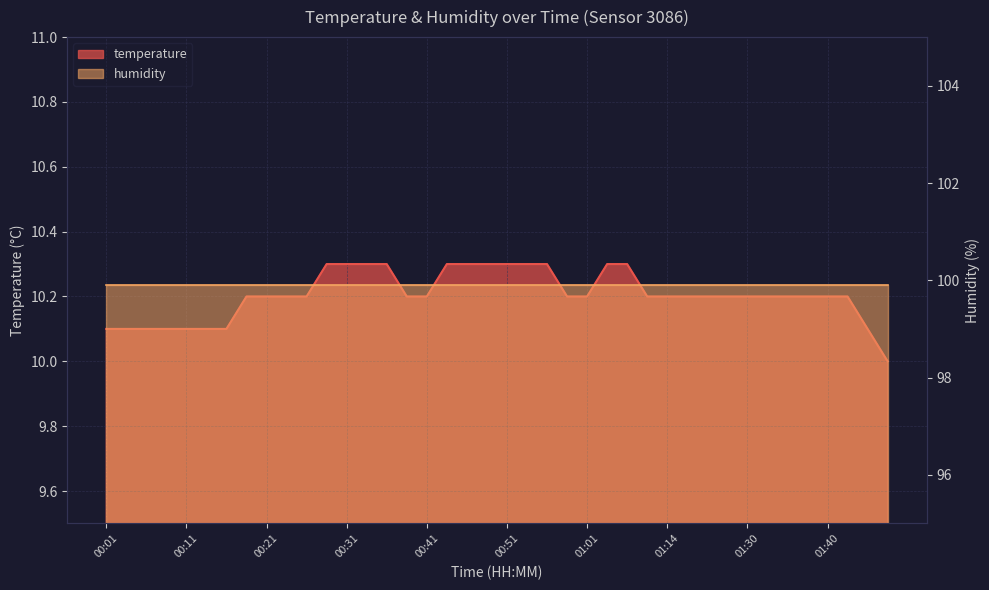

What is the difference between the values at 00:11 and 01:19?

0.1